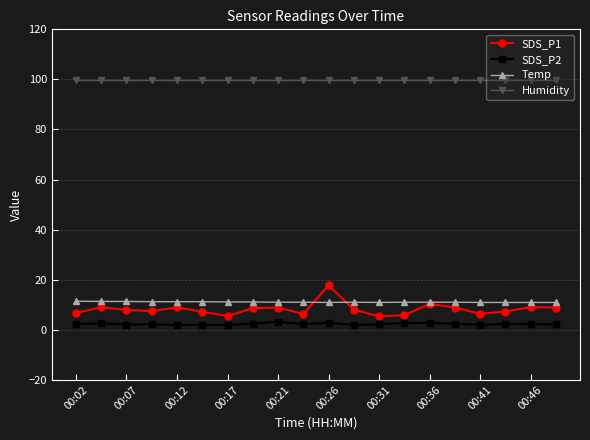

Does the chart display data point markers on the line(s)?

Yes